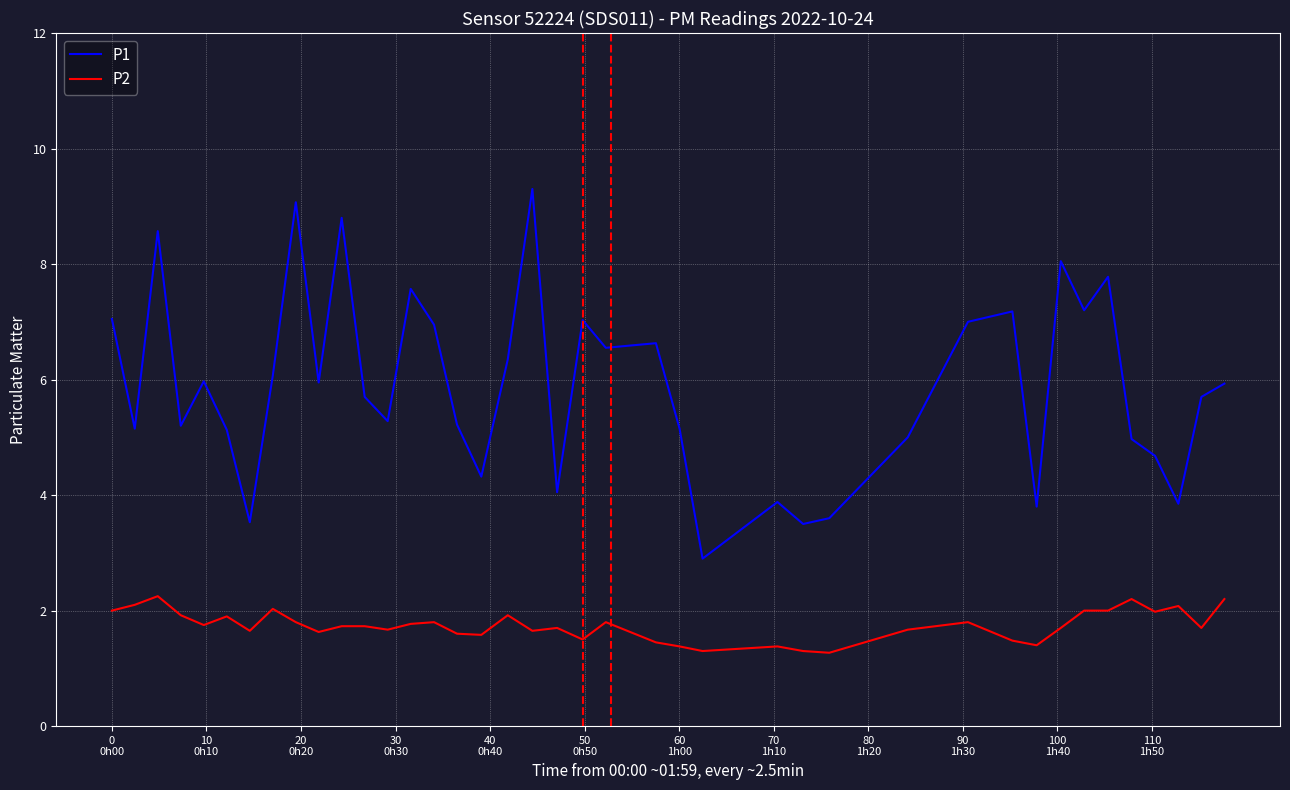

What is the difference between the second highest and second lowest values in the P1 series?

5.6